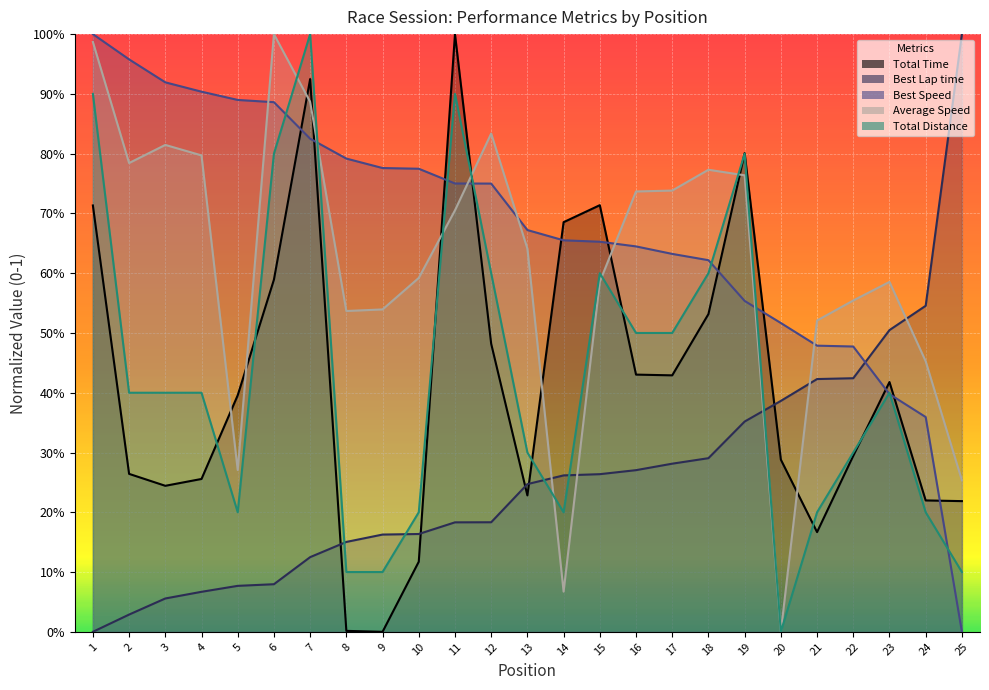

After their last crossing, which series has the higher values: Average Speed or Best Speed?

Average Speed